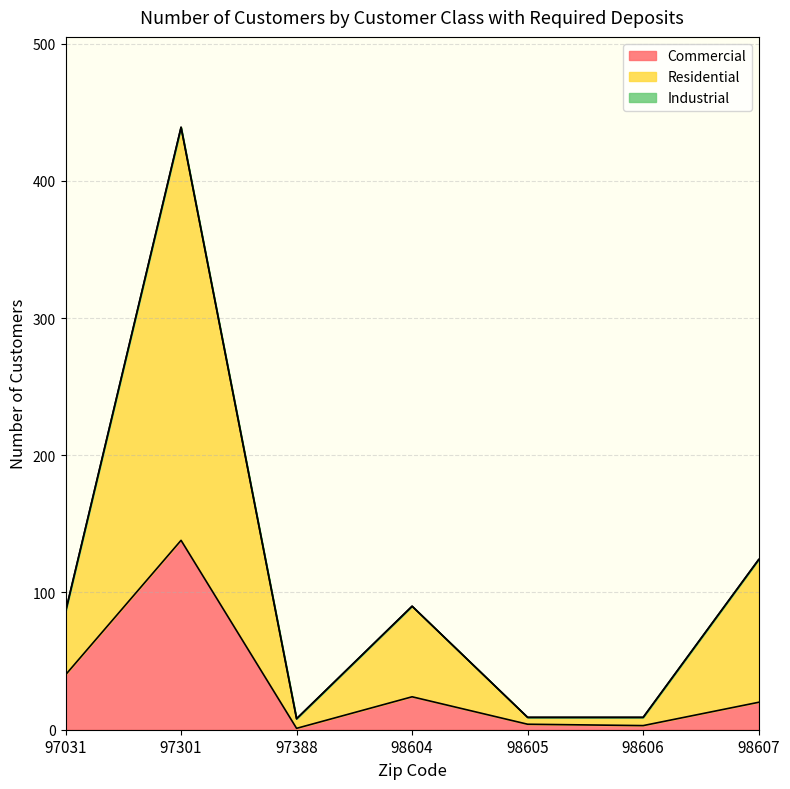

What is the value of the Commercial point at the 4th from the left?

24